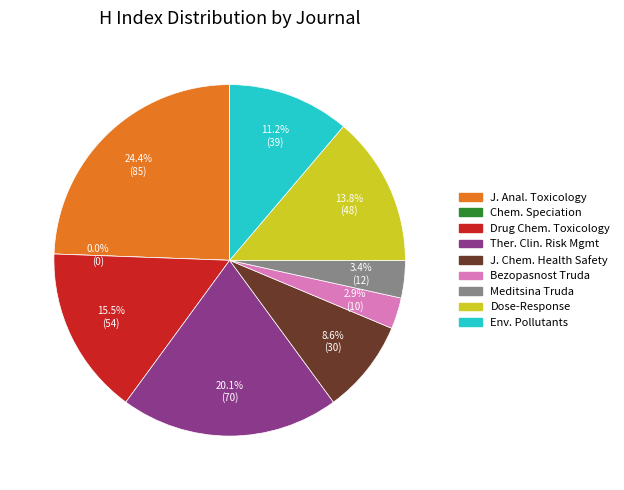

Is it true that Drug and Chemical Toxicology is 16% of the pie?

True